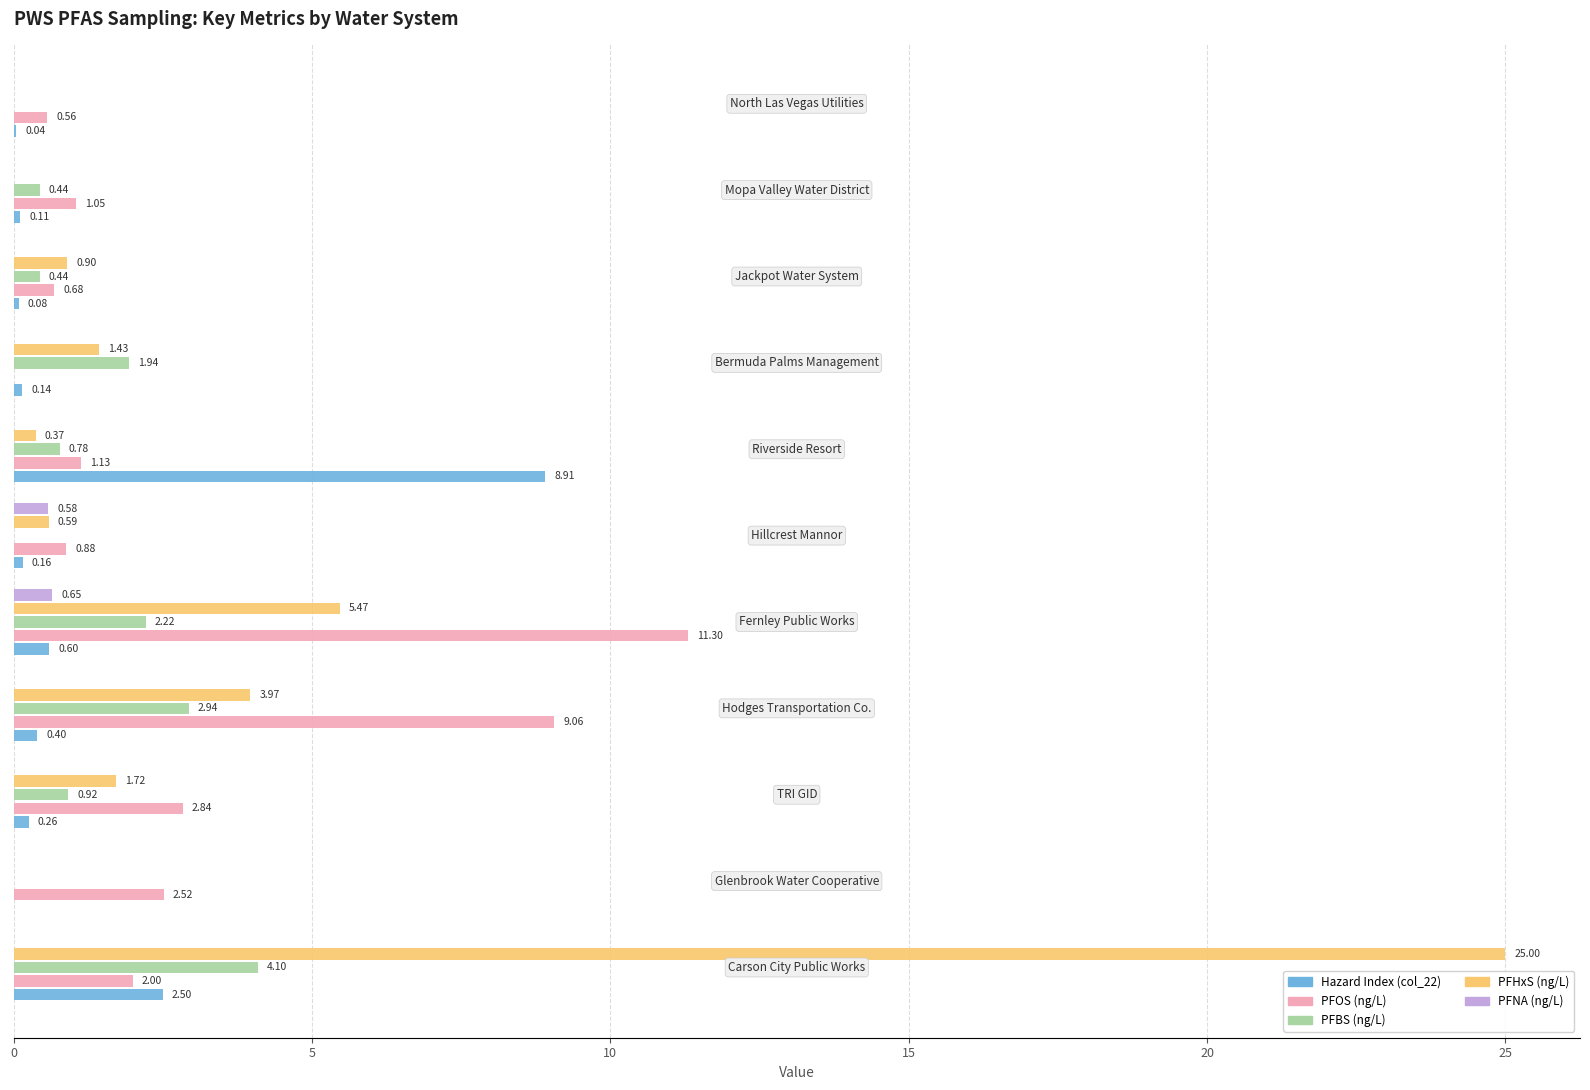

What is the sum of all PFOS (ng/L) values?

32.0